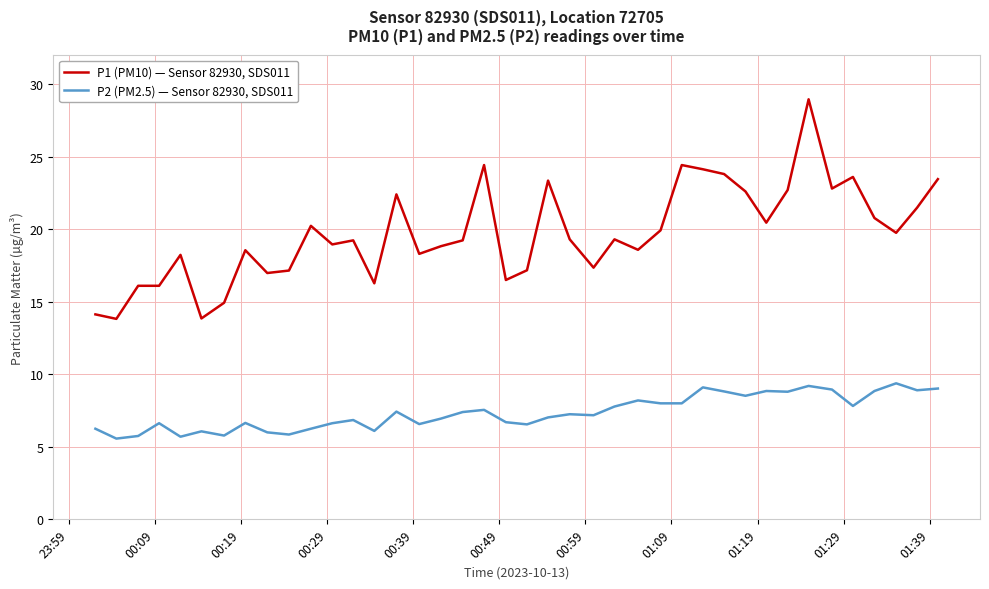

Rank the series by their average value, from highest to lowest.

P1 (PM10) — Sensor 82930, SDS011, P2 (PM2.5) — Sensor 82930, SDS011